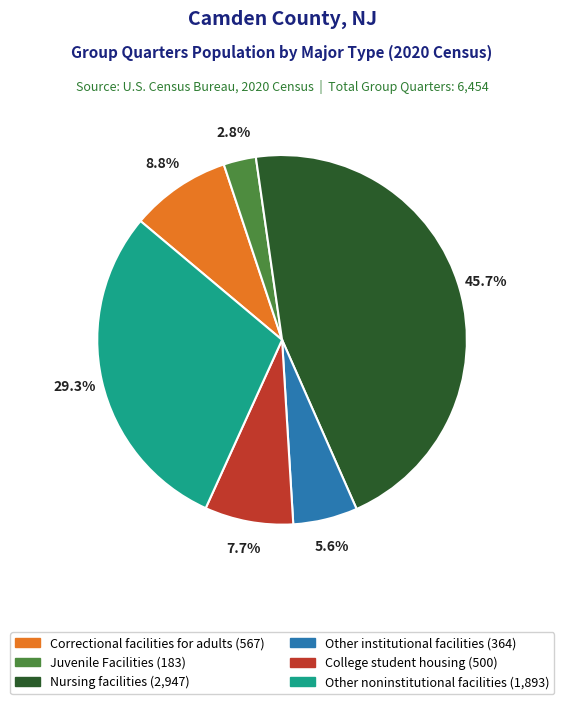

Does any single category account for the majority?

No